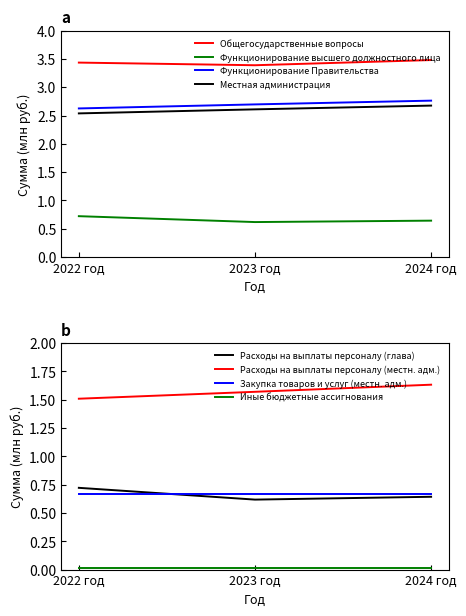

What is the lowest value of the Общегосударственные вопросы series?

3.4